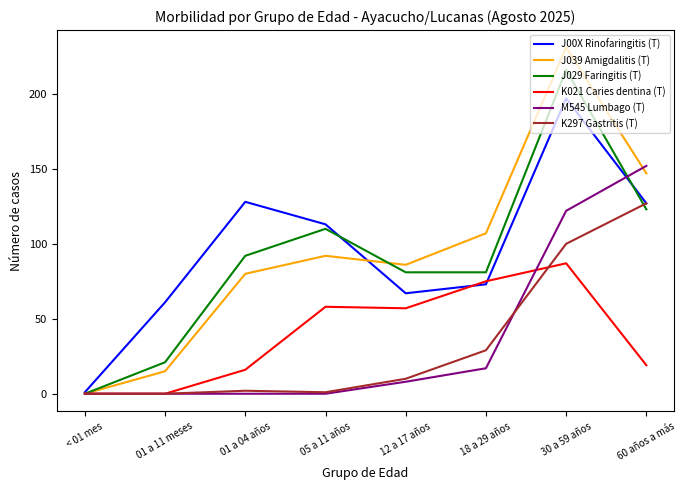

What is the total value across all series at 30 a 59 años?

953